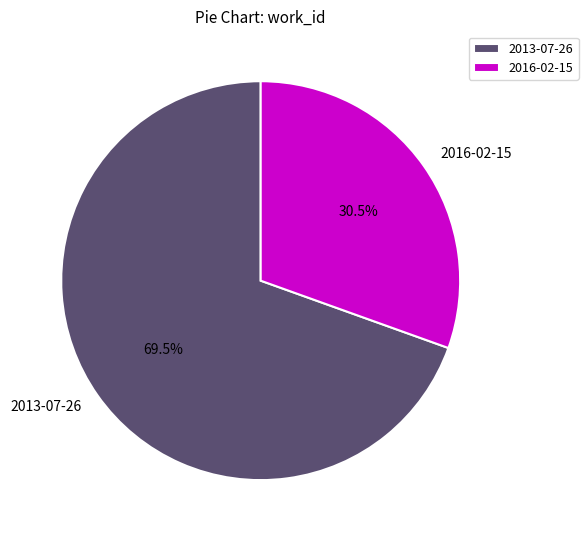

Between 2016-02-15 and 2013-07-26, which is larger?

2013-07-26